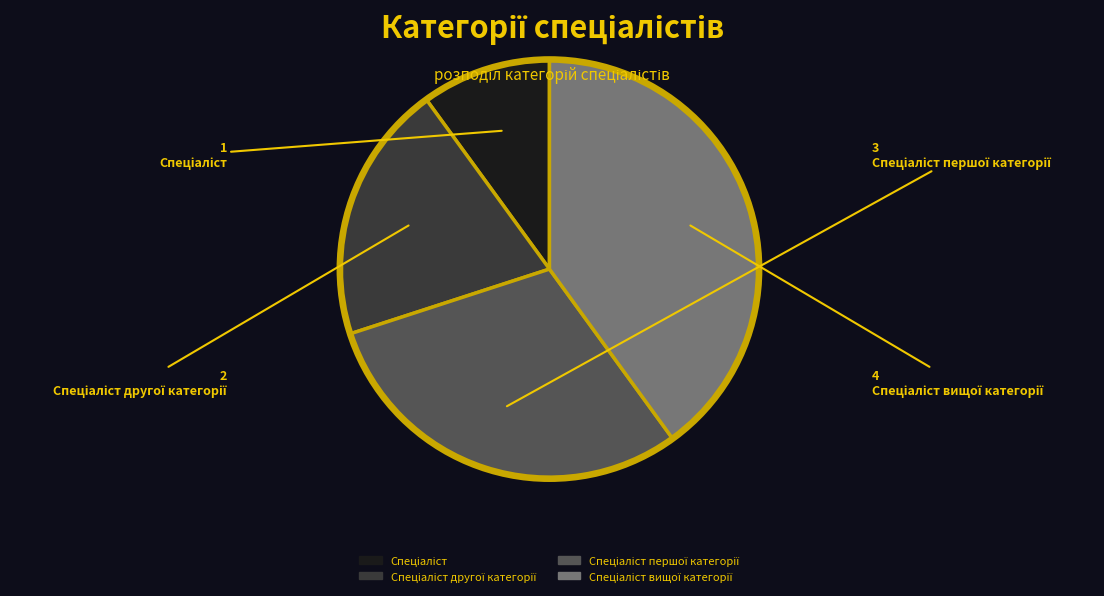

Is there any slice that represents more than half of the pie?

No